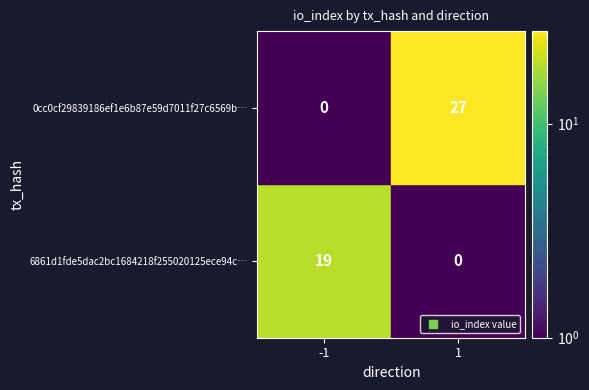

Count the number of data series in this chart.

2